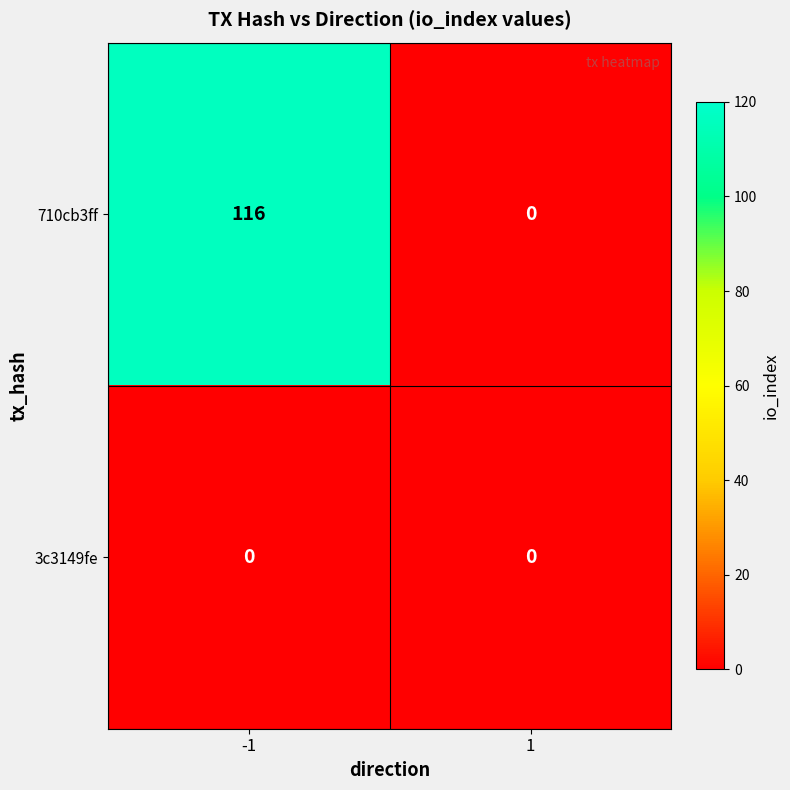

Rank the series by their average value, from lowest to highest.

3c3149fe, 710cb3ff